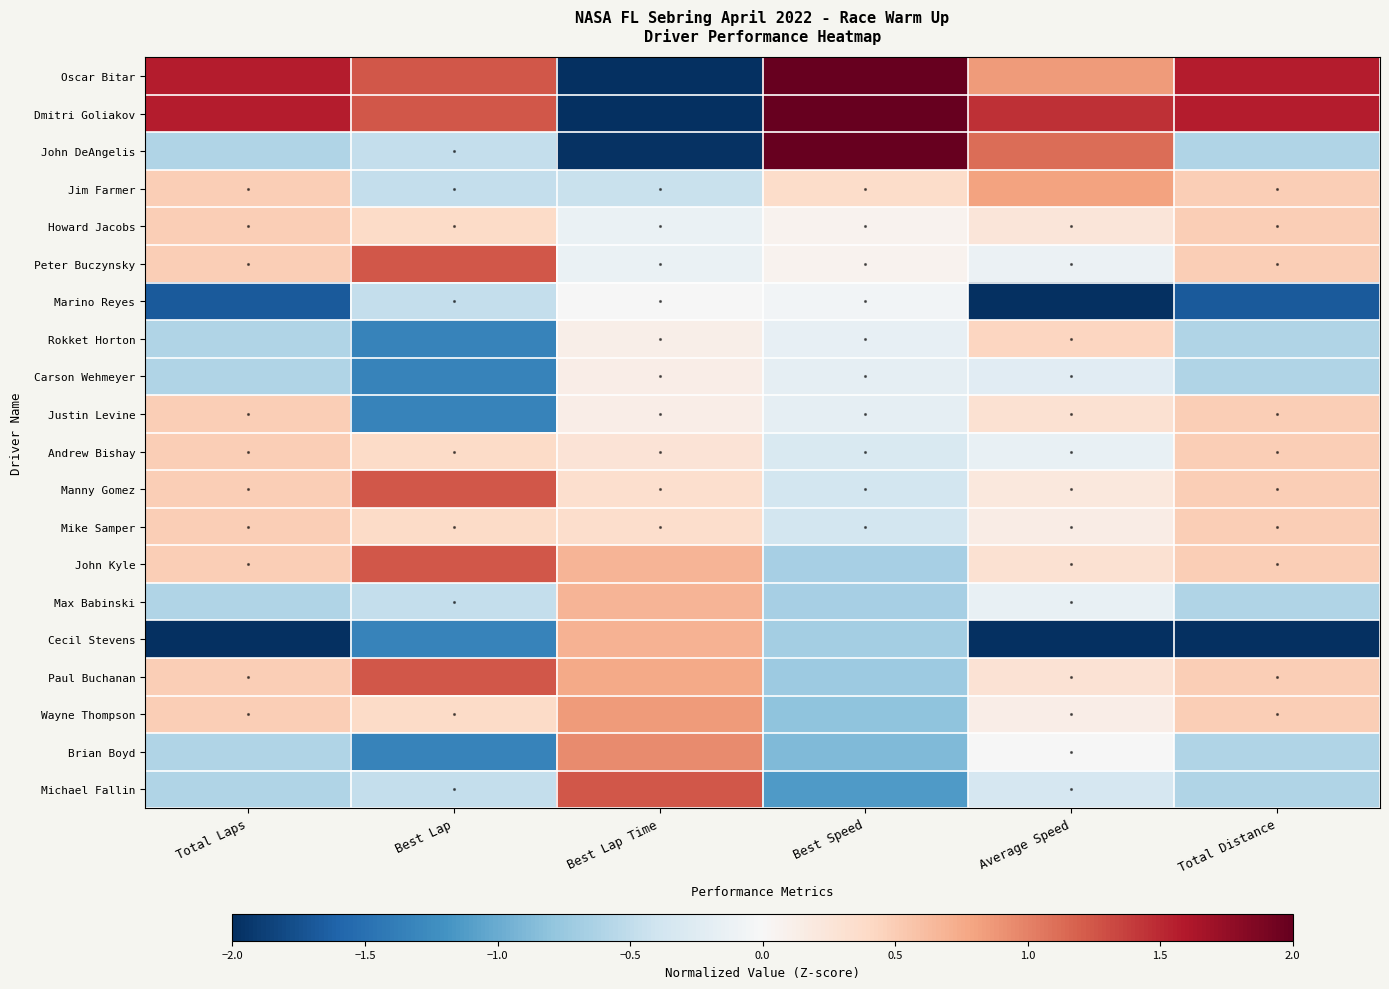

At which category is the sum across all series the highest?

Average Speed